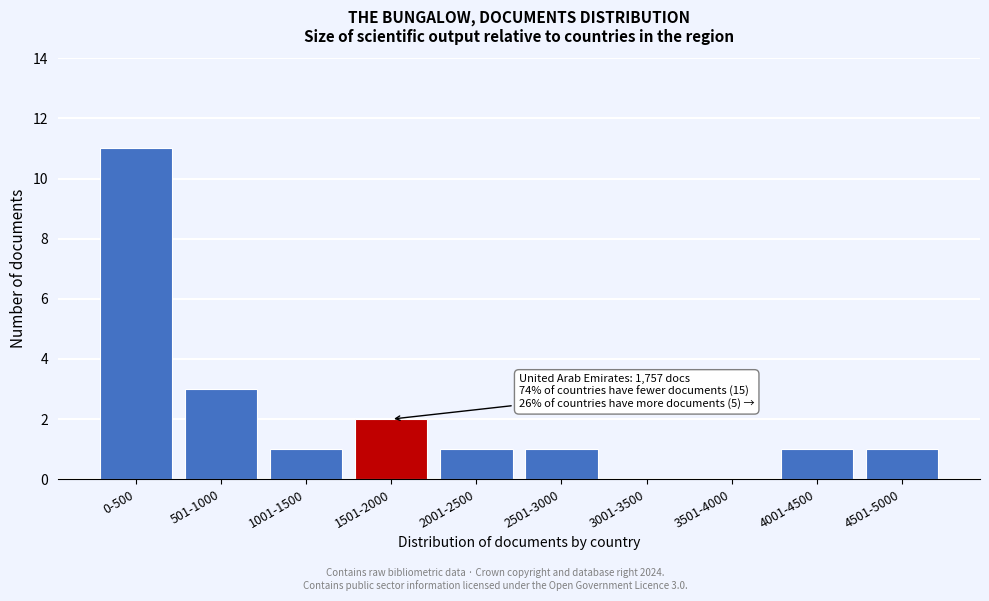

Reading left to right, transcribe all the data shown in this chart.

0-500=11	501-1000=3	1001-1500=1	1501-2000=2	2001-2500=1	2501-3000=1	3001-3500=0	3501-4000=0	4001-4500=1	4501-5000=1